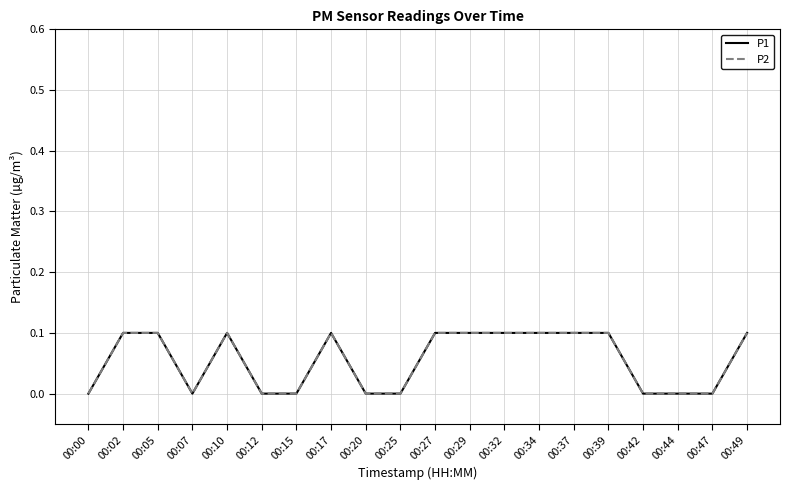

Is this an area chart (filled region under the line)?

No